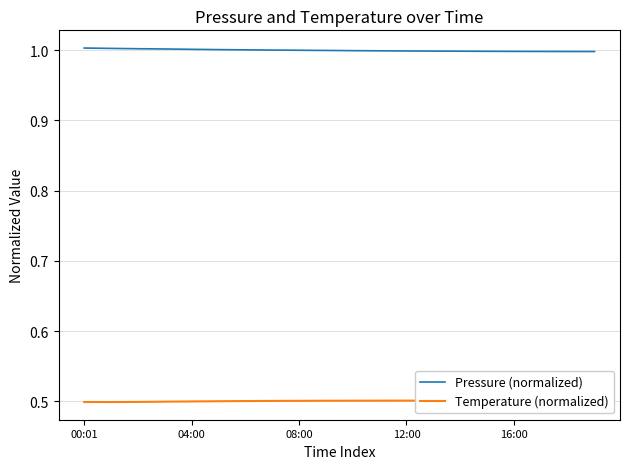

Which series has the largest total across all categories?

Pressure (normalized)